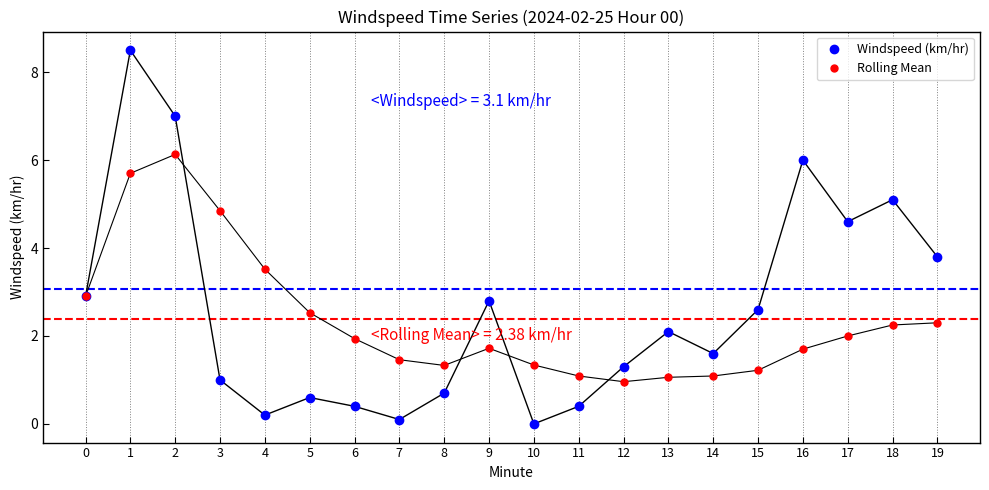

Which series has the widest spread of values?

Windspeed (km/hr)